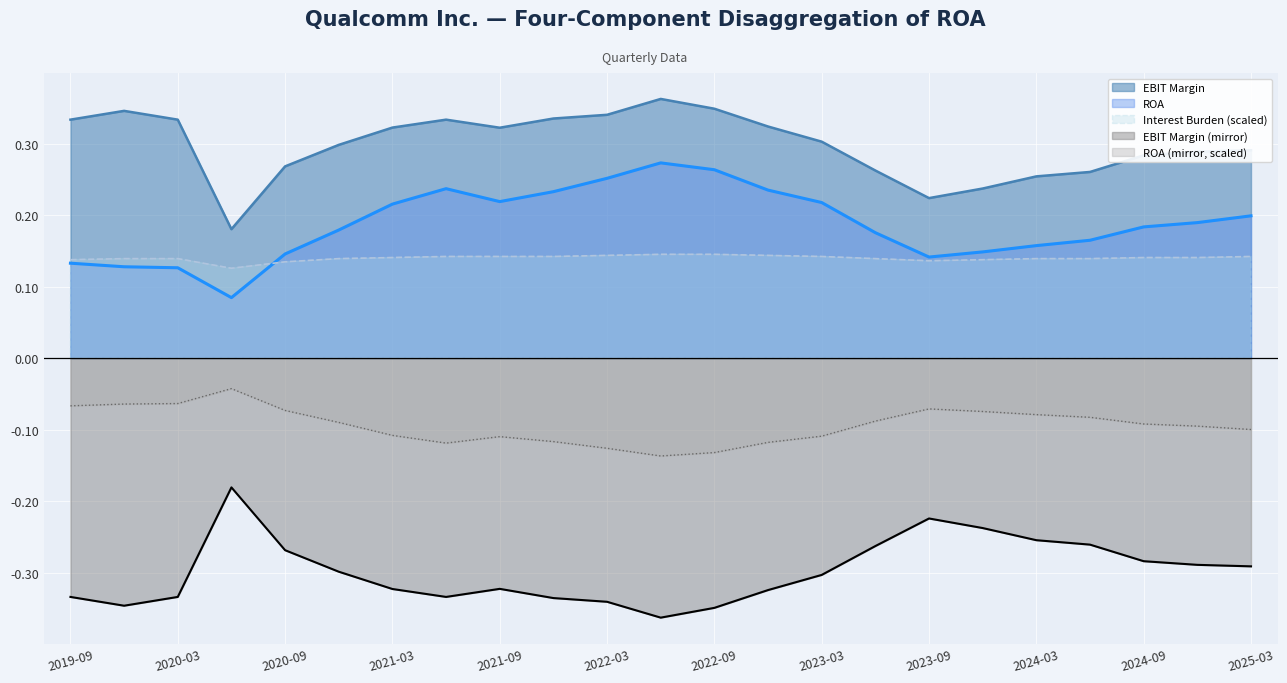

Which label corresponds to the largest value in the chart?

2022-06-26